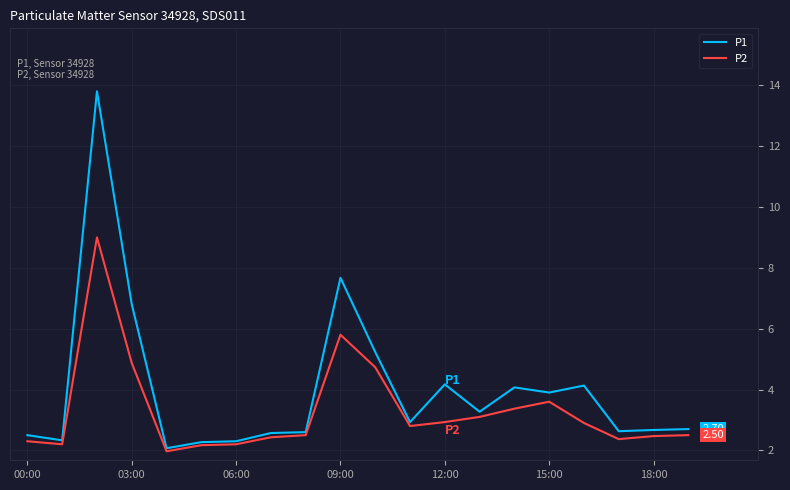

Rank the series by their maximum value, from highest to lowest.

P1, P2